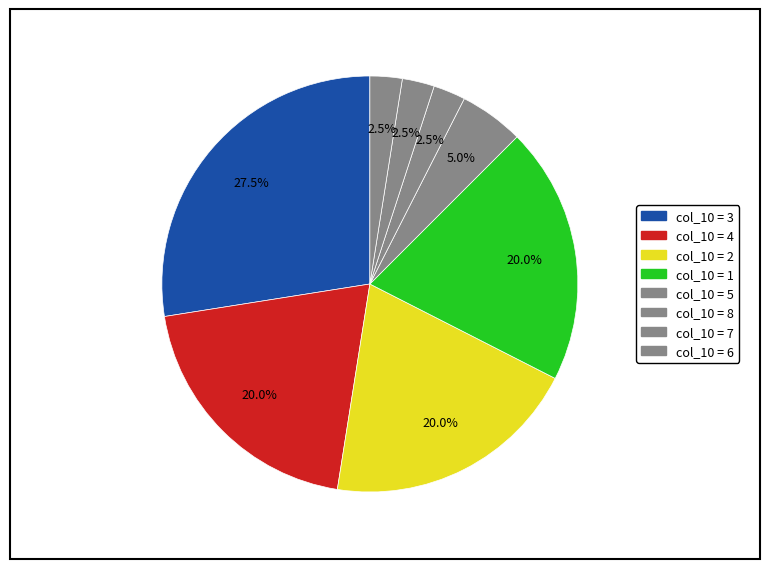

Count the number of slices in the pie.

8